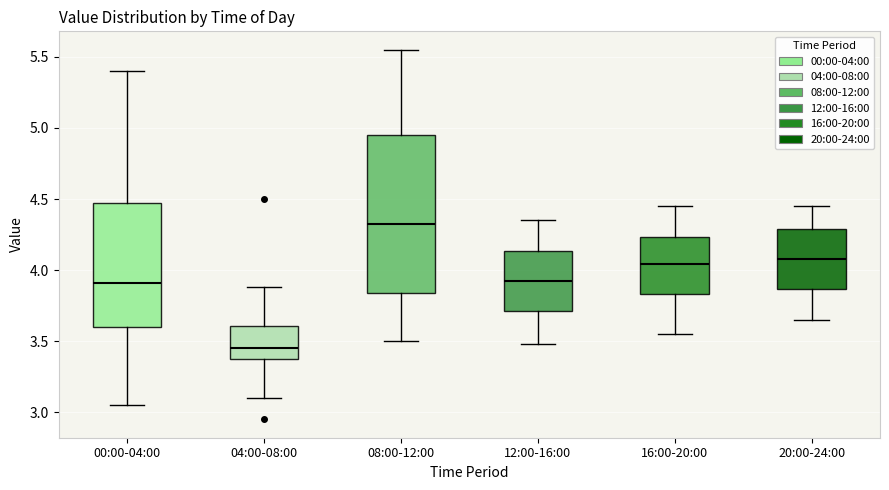

Which box is the tallest, from its lower edge to its upper edge?

08:00-12:00